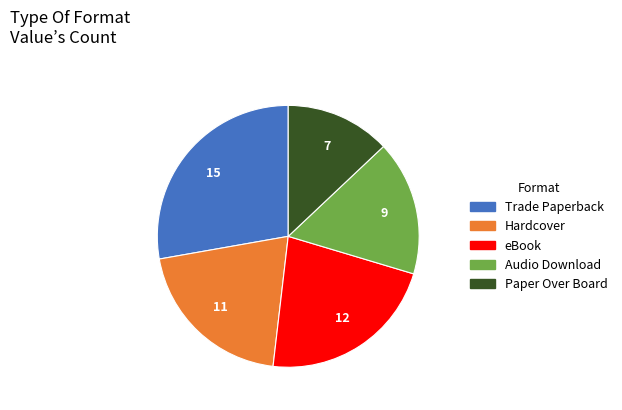

Is there any slice that represents more than half of the pie?

No